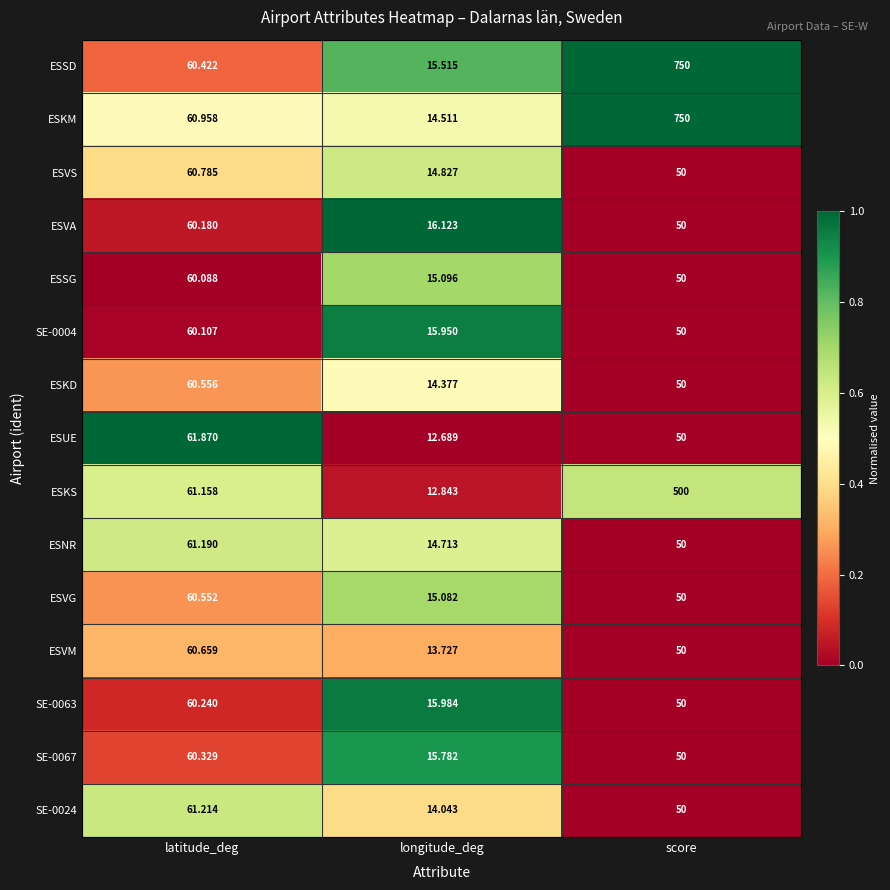

Which category has the highest value in the ESSG series?

latitude_deg